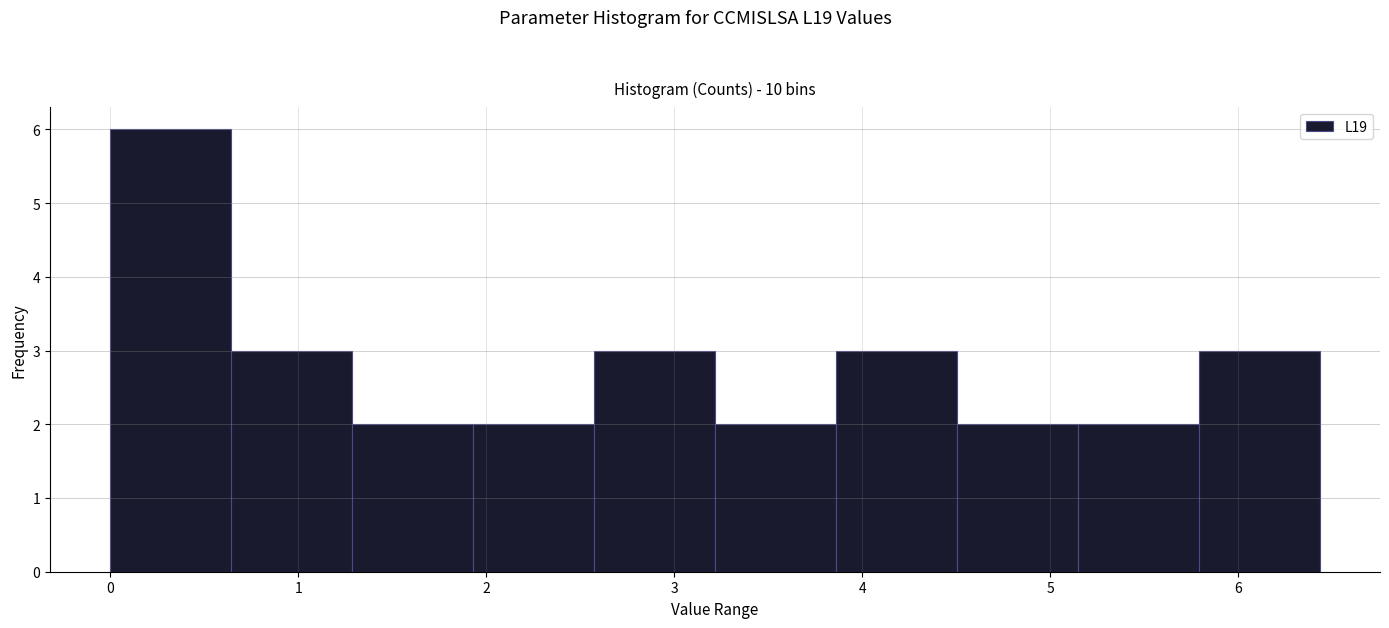

Reading left to right, transcribe this chart: for each bar, give the range it covers on the x-axis and its height. Neither the bar edges nor the heights are printed on the chart, so give them approximately, as read against the axes.

0.0 to 0.6: 6
0.6 to 1.3: 3
1.3 to 1.9: 2
1.9 to 2.6: 2
2.6 to 3.2: 3
3.2 to 3.9: 2
3.9 to 4.5: 3
4.5 to 5.1: 2
5.1 to 5.8: 2
5.8 to 6.4: 3